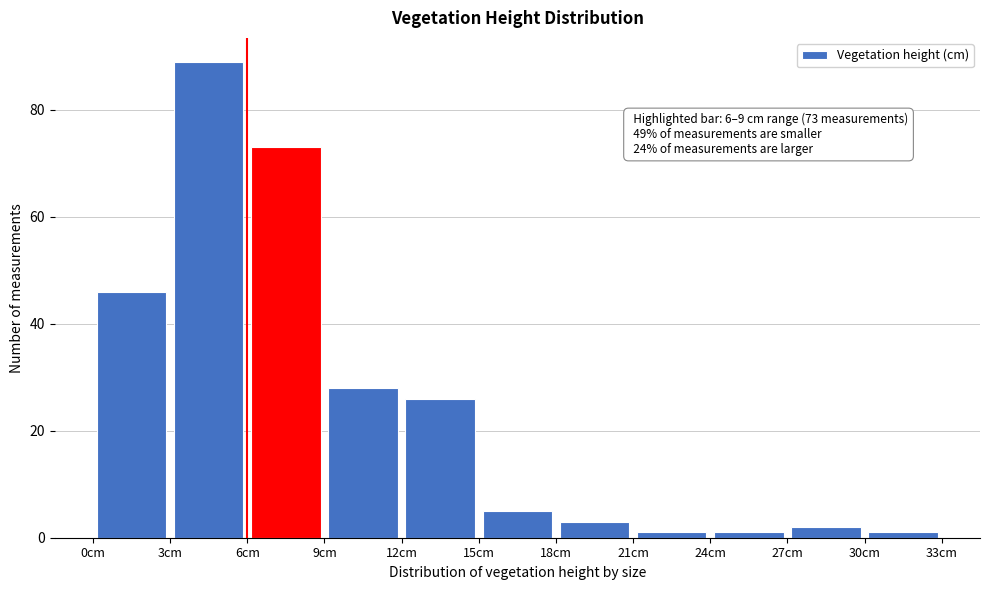

Which range on the x-axis has the tallest bar?

3 to 6